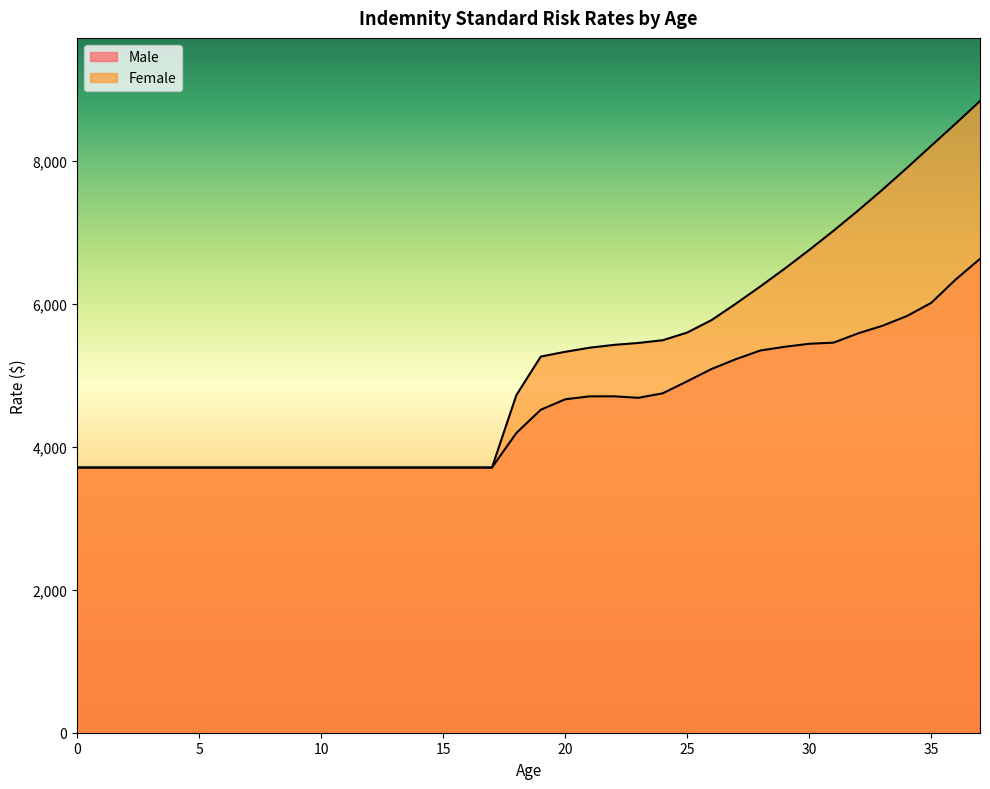

Which category has the highest value across all series?

37